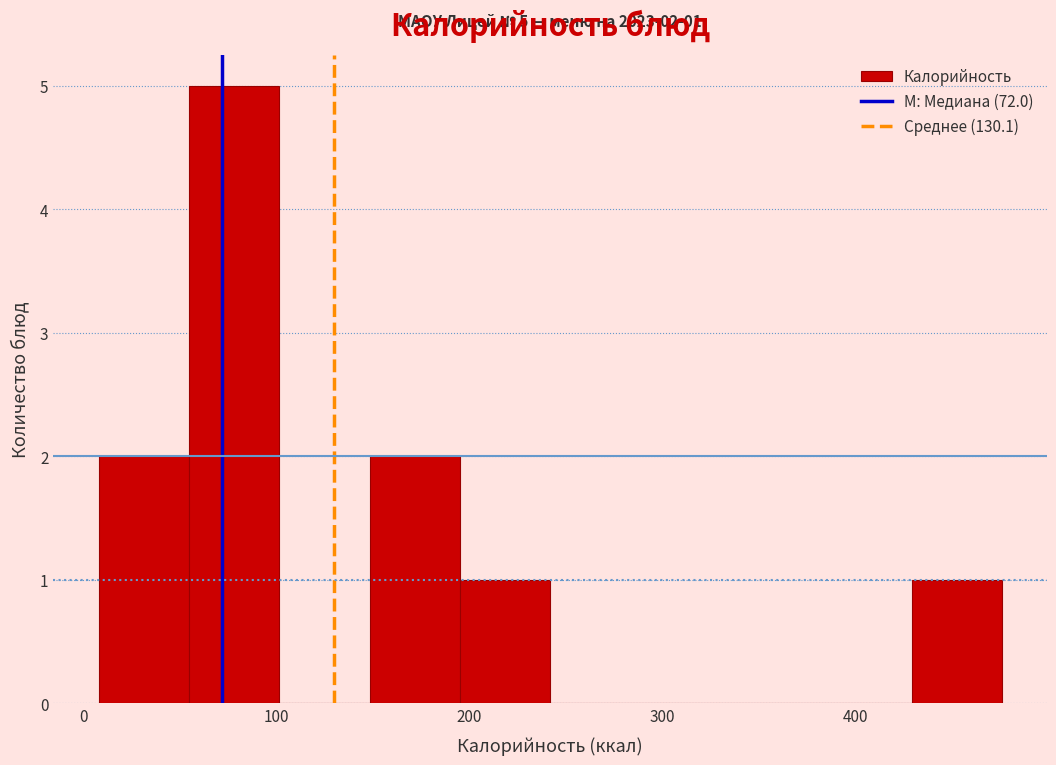

Which range on the x-axis has the tallest bar?

50 to 100